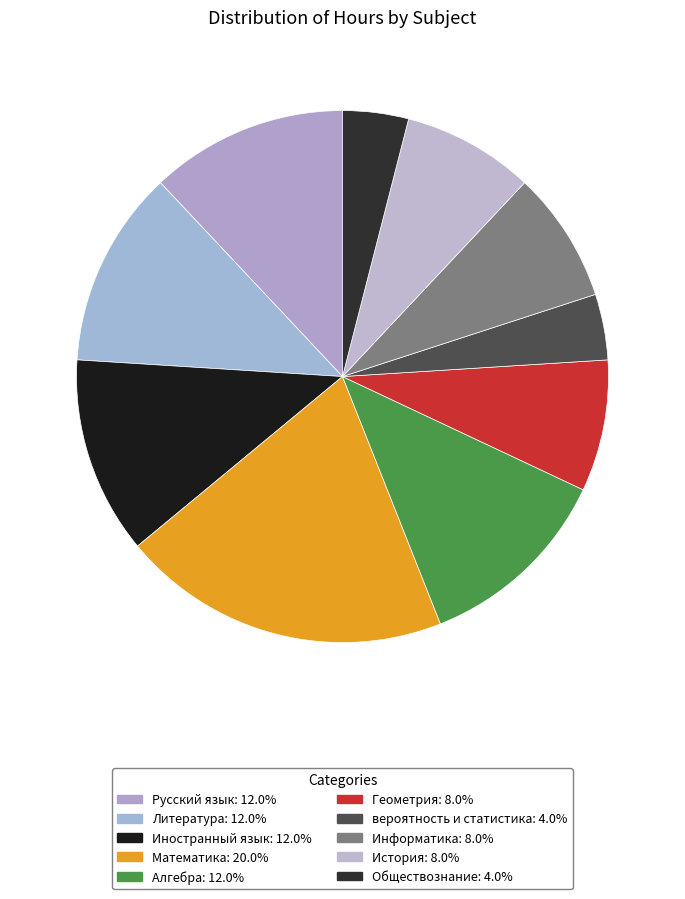

How many segments does this pie chart have?

10